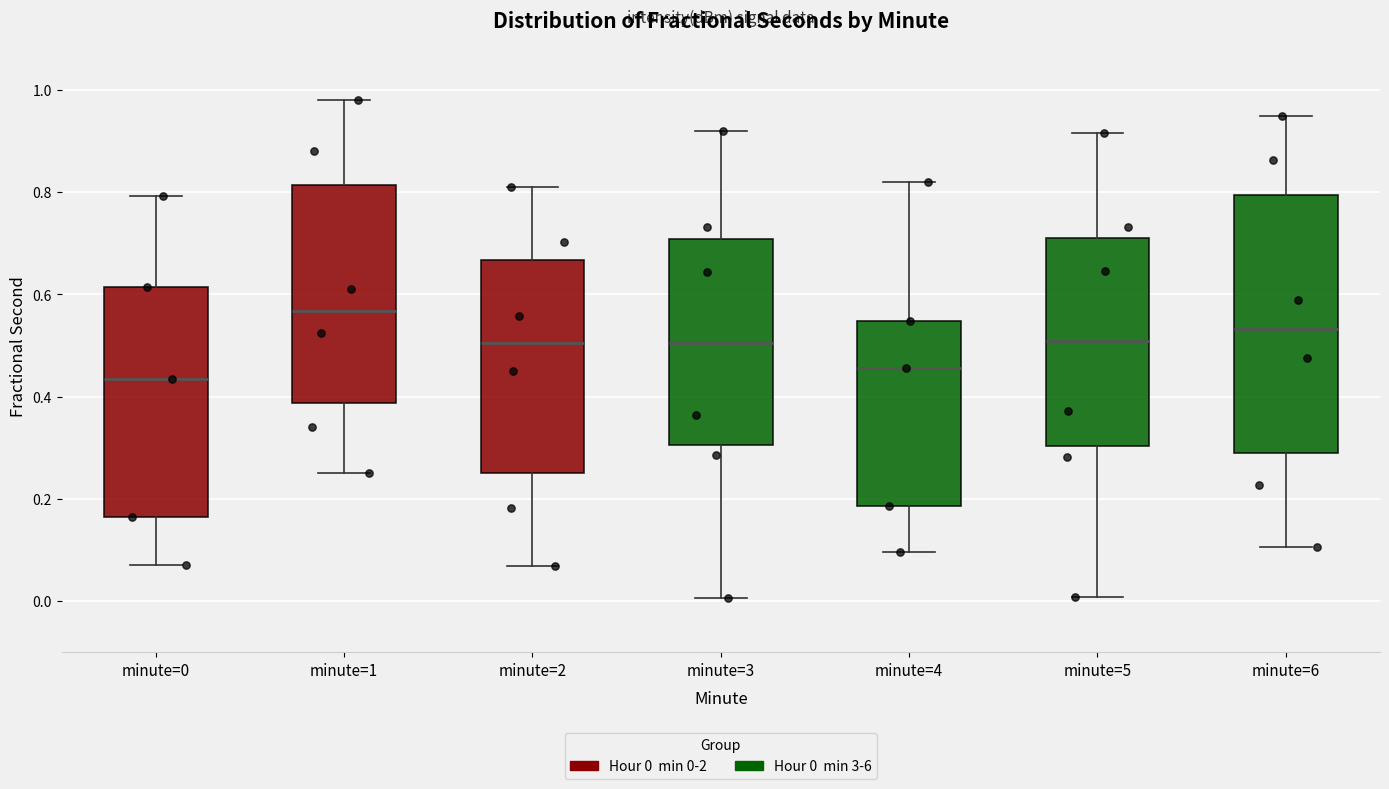

Reading left to right, transcribe this box plot: for each box, give where its median line is, the range the box spans, and where its two whiskers end, as read against the y-axis. The values are not printed on the chart, so give them approximately, as read against the axis.

minute=0: median 0.44, box 0.16 to 0.62, whiskers 0.08 to 0.80
minute=1: median 0.56, box 0.38 to 0.82, whiskers 0.26 to 0.98
minute=2: median 0.50, box 0.26 to 0.66, whiskers 0.06 to 0.80
minute=3: median 0.50, box 0.30 to 0.70, whiskers 0.00 to 0.92
minute=4: median 0.46, box 0.18 to 0.54, whiskers 0.10 to 0.82
minute=5: median 0.50, box 0.30 to 0.72, whiskers 0.00 to 0.92
minute=6: median 0.54, box 0.30 to 0.80, whiskers 0.10 to 0.94